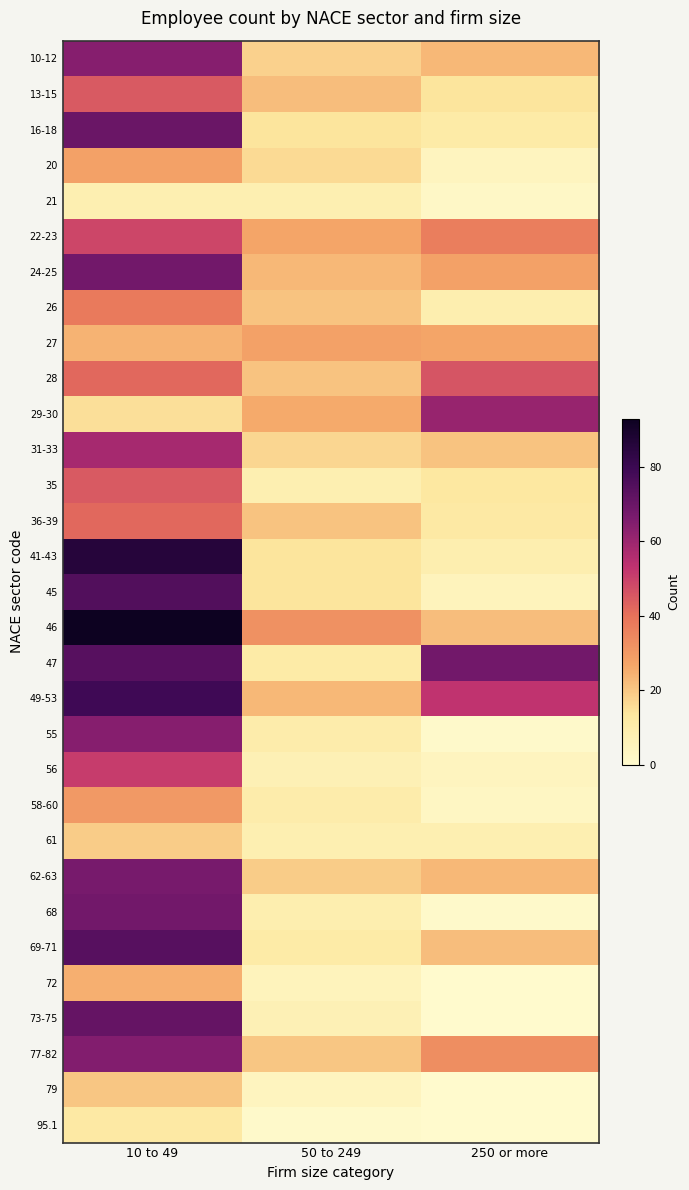

Which label corresponds to the largest value in the chart?

10 to 49